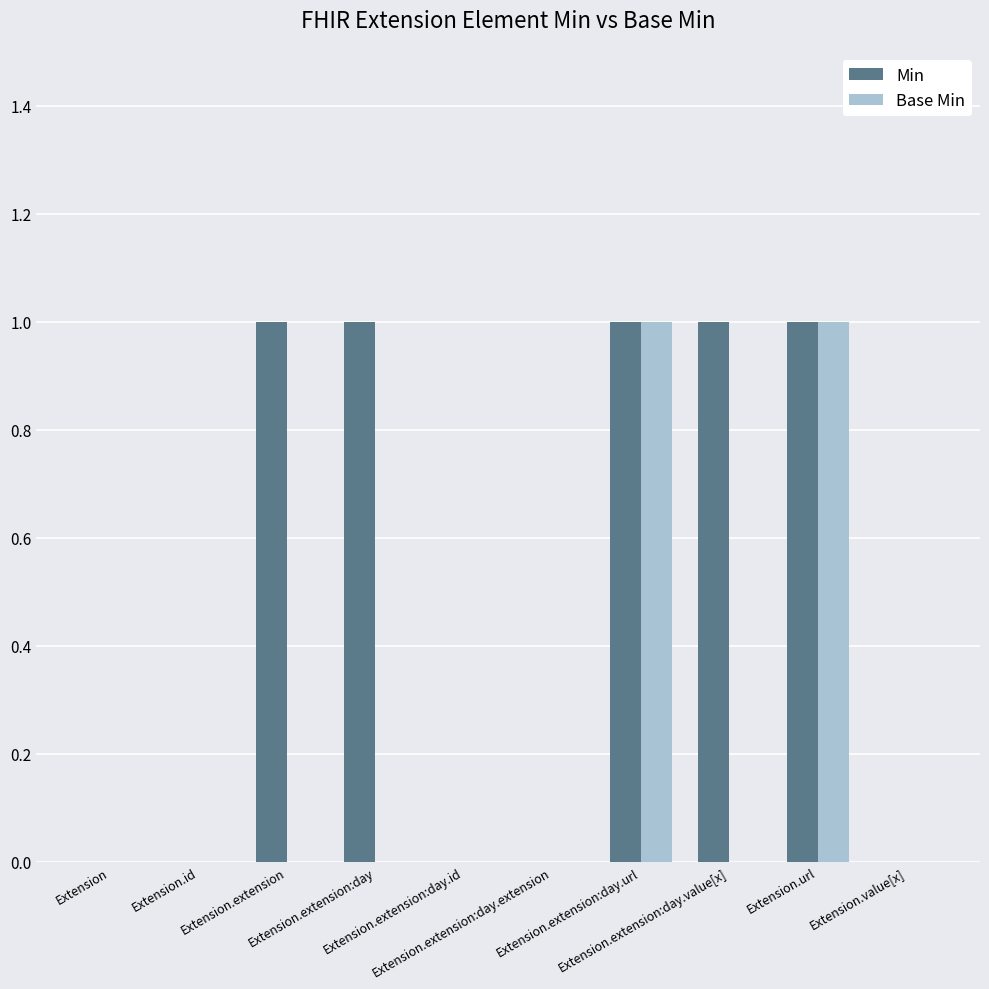

Which series has the largest total across all categories?

Min